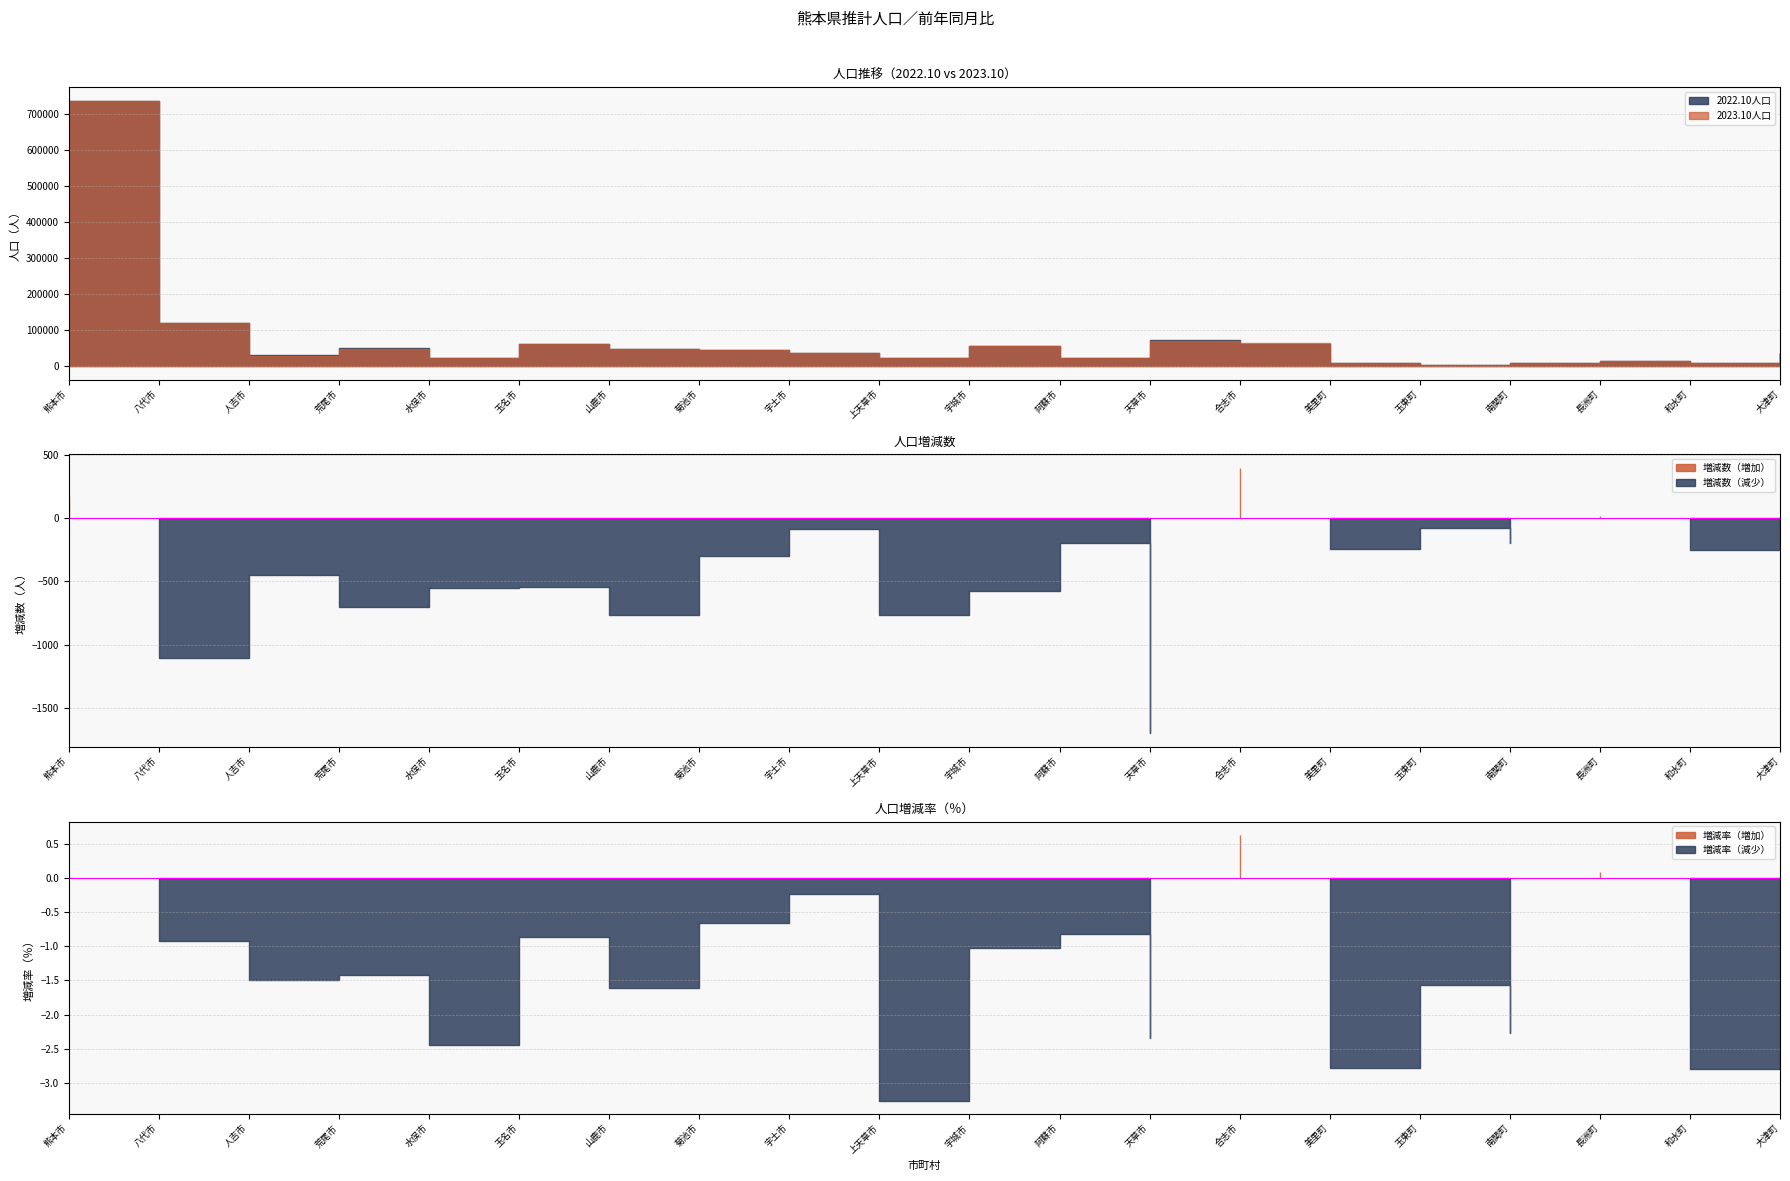

Reading left to right, what are all the values shown in this chart?

2023.10人口: 738020.0	119330.0	29777.0	48821.0	21945.0	62376.0	46867.0	45184.0	35603.0	22701.0	55656.0	23978.0	70993.0	63434.0	8556.0	4951.0	8350.0	14940.0	8740.0	35779.0
2022.10人口: 737850.0	120436.0	30227.0	49528.0	22495.0	62919.0	47634.0	45483.0	35689.0	23466.0	56236.0	24178.0	72696.0	63037.0	8801.0	5030.0	8544.0	14926.0	8992.0	35840.0
増減数: 170.0	-1106.0	-450.0	-707.0	-550.0	-543.0	-767.0	-299.0	-86.0	-765.0	-580.0	-200.0	-1703.0	397.0	-245.0	-79.0	-194.0	14.0	-252.0	-61.0
増減率（％）: 0.0	-0.9	-1.5	-1.4	-2.4	-0.9	-1.6	-0.7	-0.2	-3.3	-1.0	-0.8	-2.3	0.6	-2.8	-1.6	-2.3	0.1	-2.8	-0.2